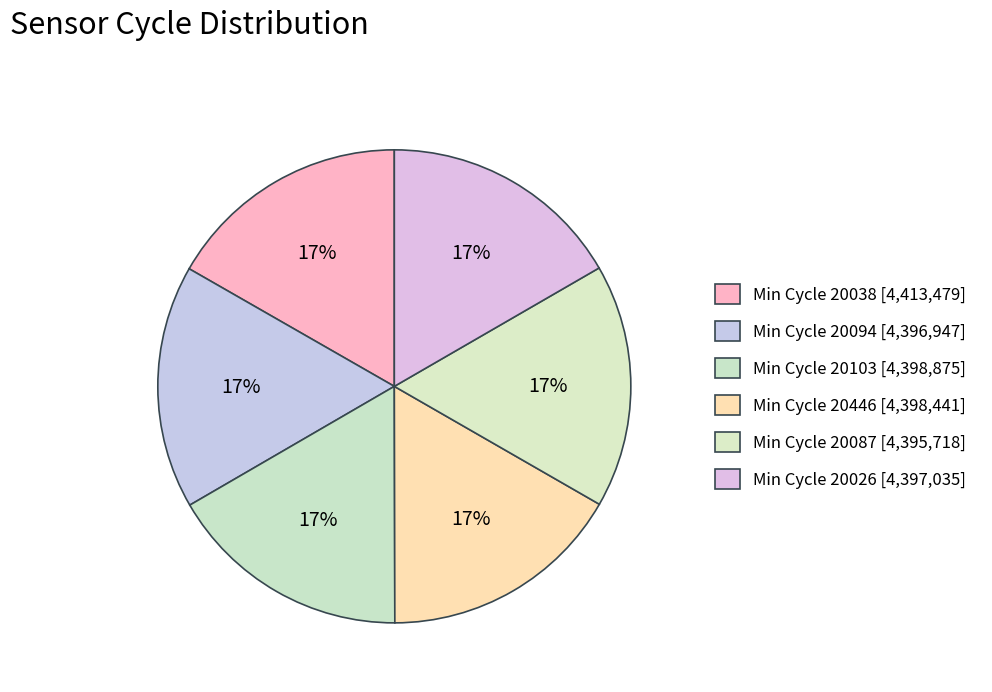

How many slices are in this pie chart?

6